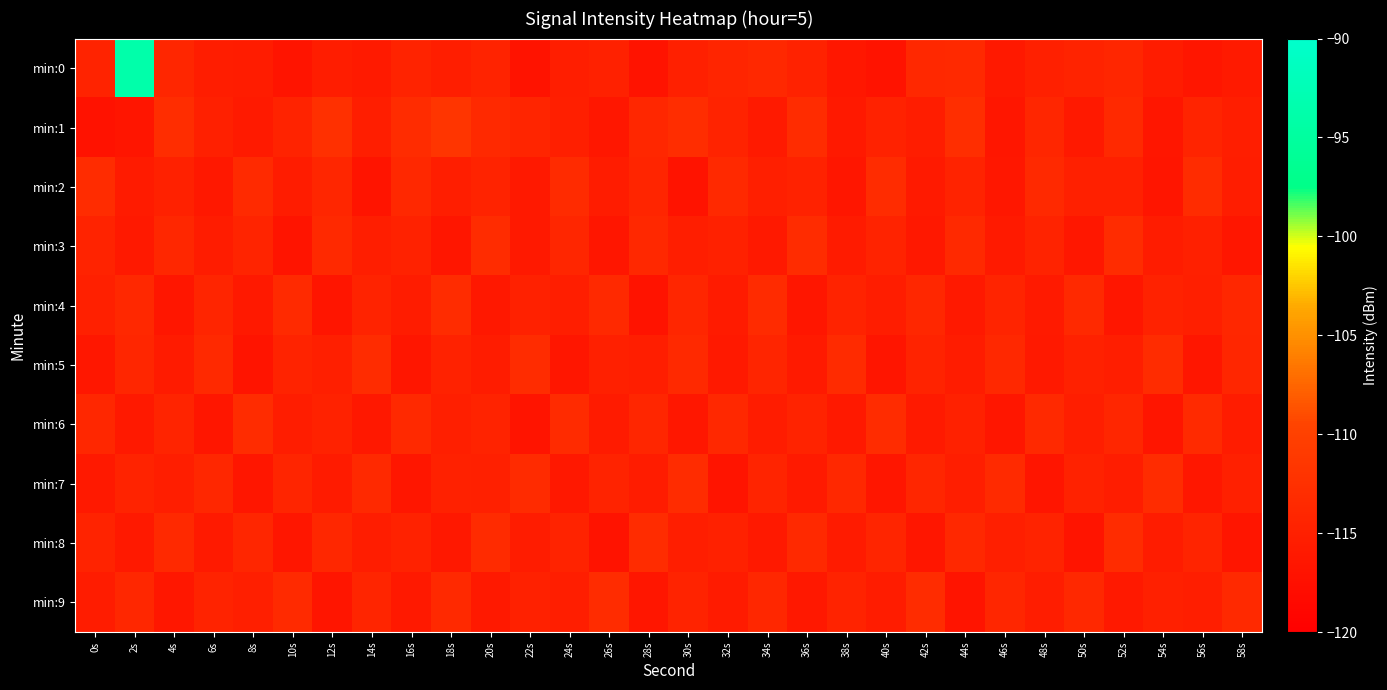

Which series has the largest range (max minus min)?

min:0